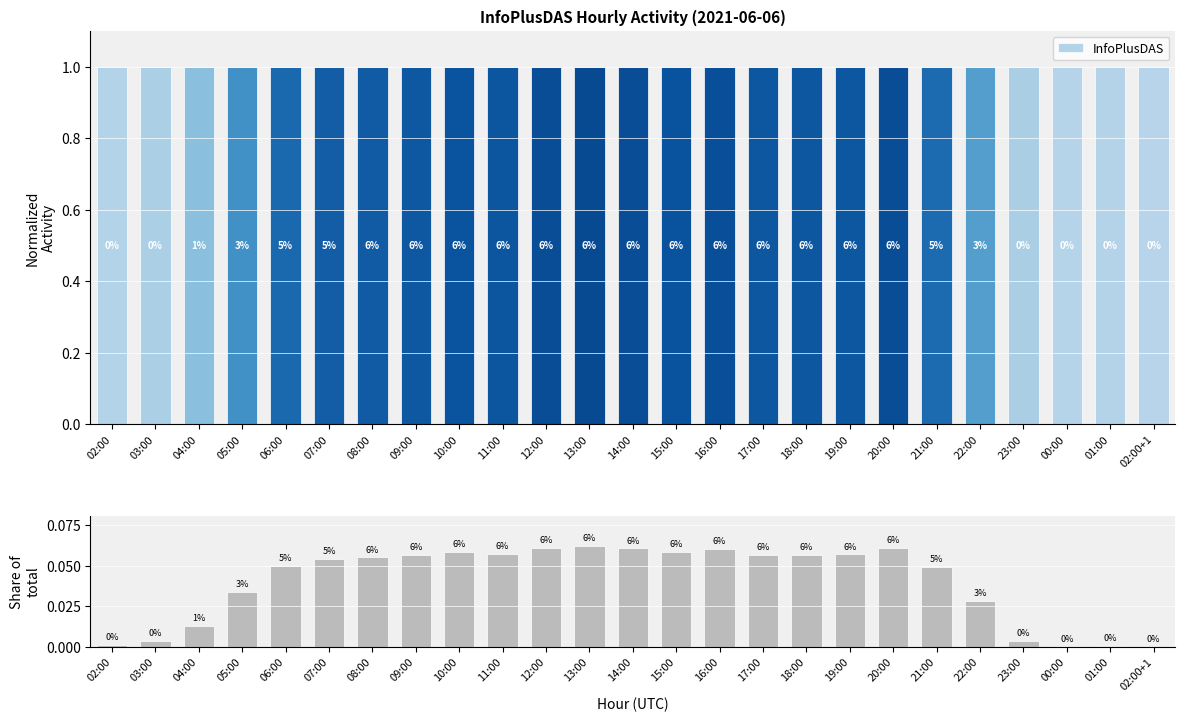

List the labels in order of value, smallest first.

02:00+1, 00:00, 01:00, 02:00, 03:00, 23:00, 04:00, 22:00, 05:00, 21:00, 06:00, 07:00, 08:00, 09:00, 17:00, 18:00, 19:00, 11:00, 10:00, 15:00, 16:00, 14:00, 20:00, 12:00, 13:00